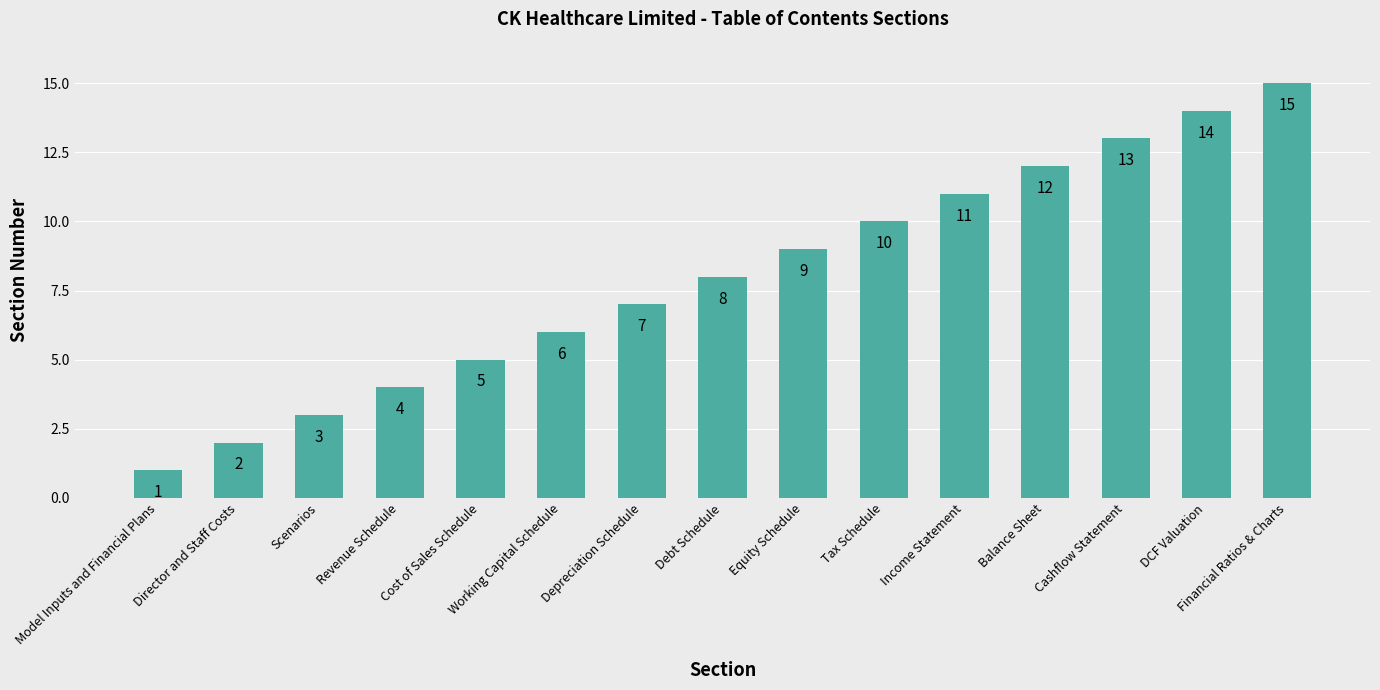

What is the greatest value displayed?

15